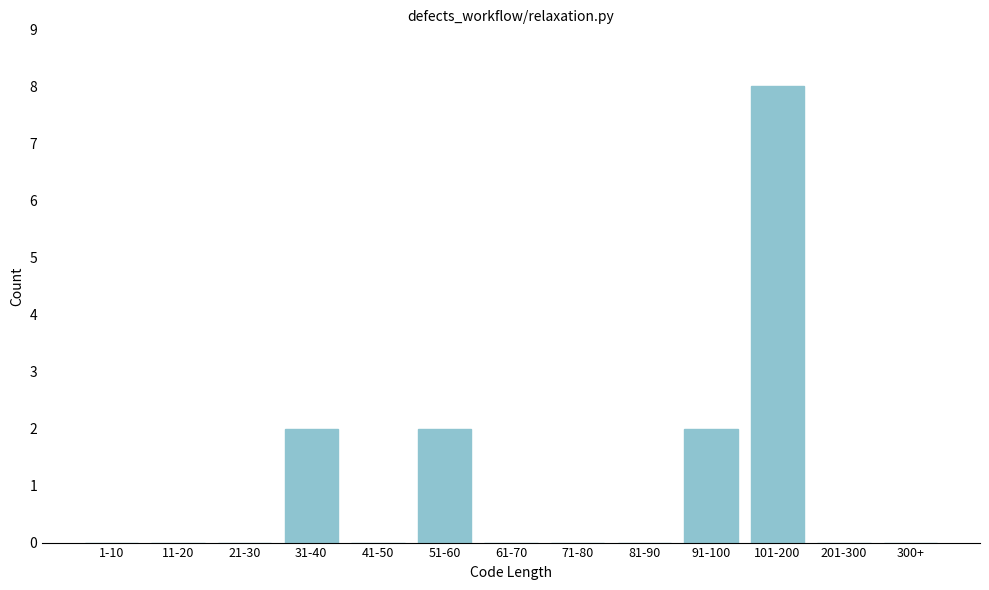

Reading right to left, extract all data points from this chart.

300+=0	201-300=0	101-200=8	91-100=2	81-90=0	71-80=0	61-70=0	51-60=2	41-50=0	31-40=2	21-30=0	11-20=0	1-10=0